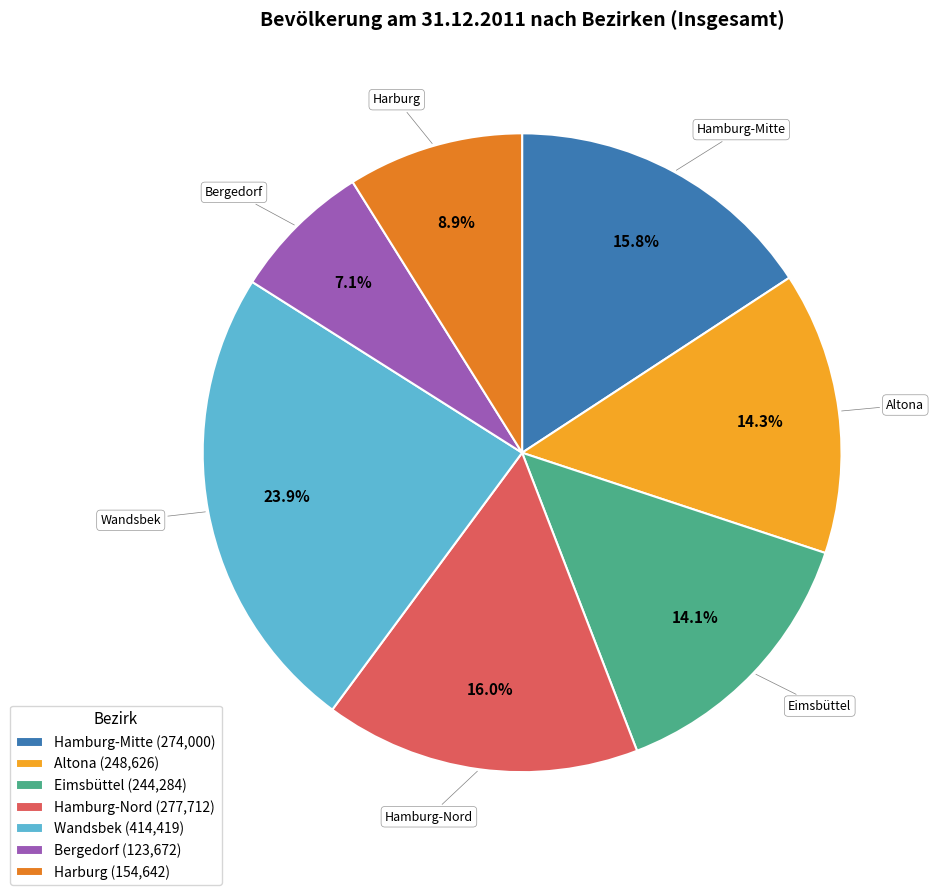

Combined, do Harburg and Wandsbek account for over 50%?

No